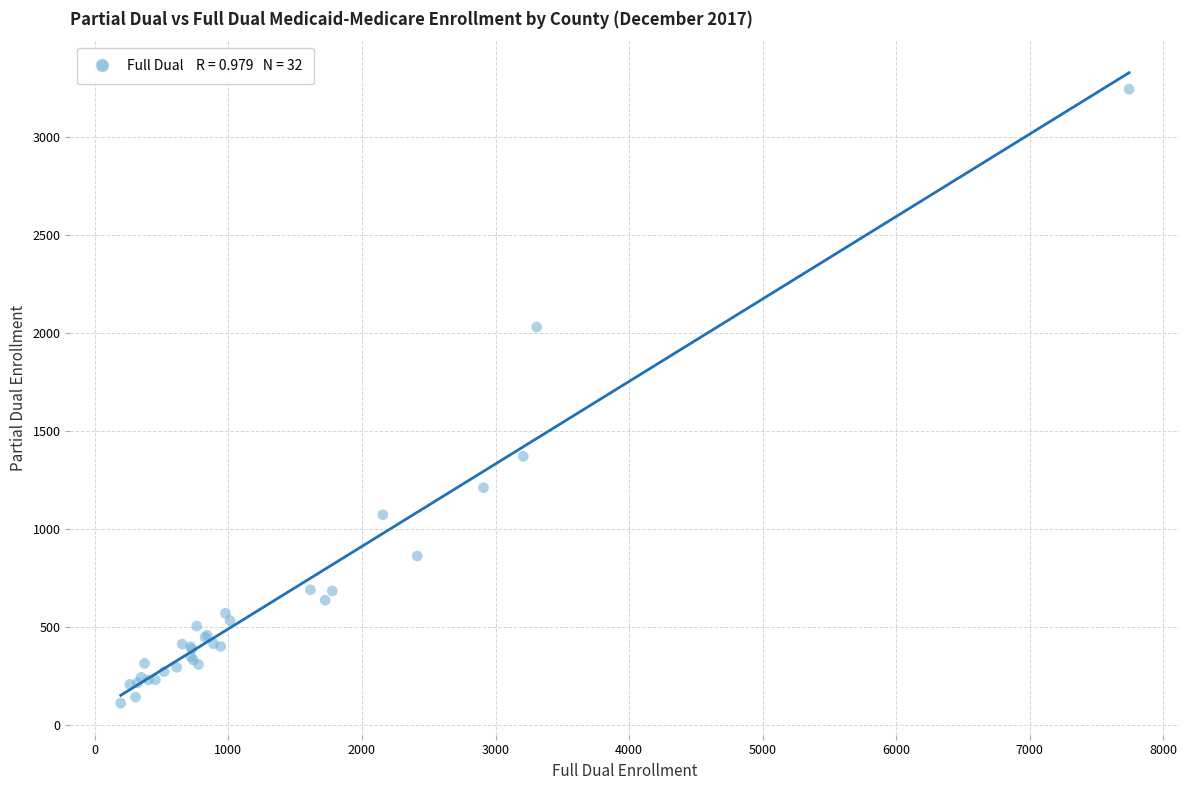

What Y value in the scatter plot is closest to 1677?

1371